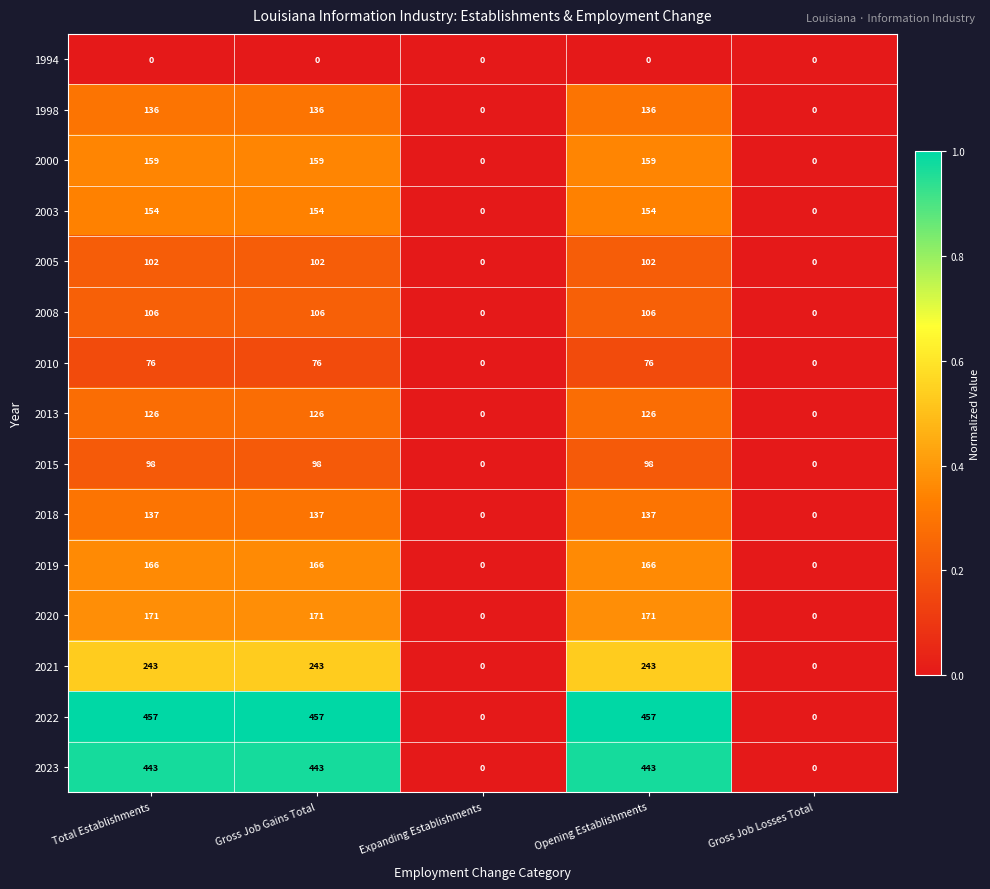

Which series has the largest total across all categories?

2022